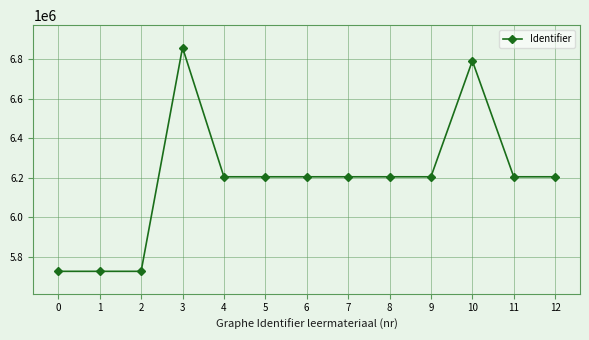

The value at 7 is 6205674. True or false?

True